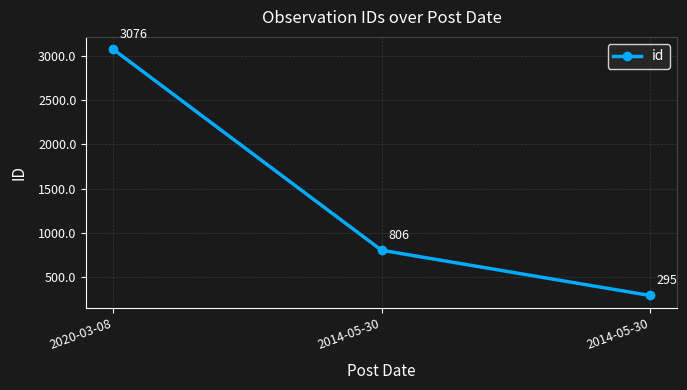

Read the value at 2014-05-30.

806